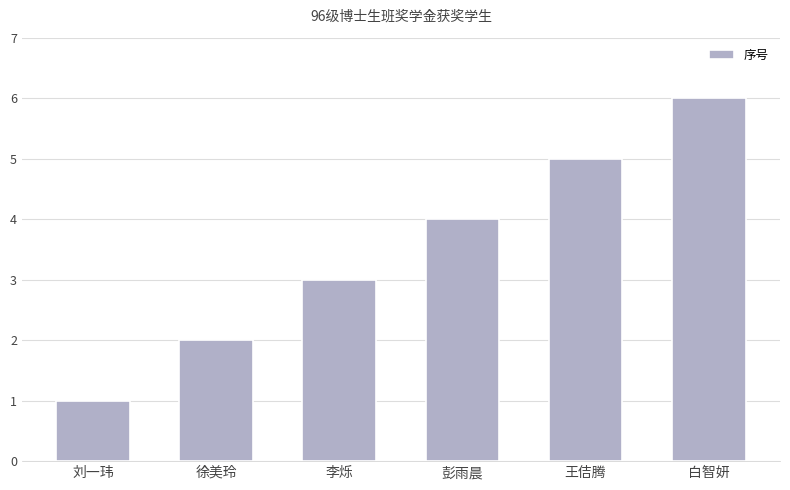

At which category does the chart reach its minimum across all series?

刘一玮